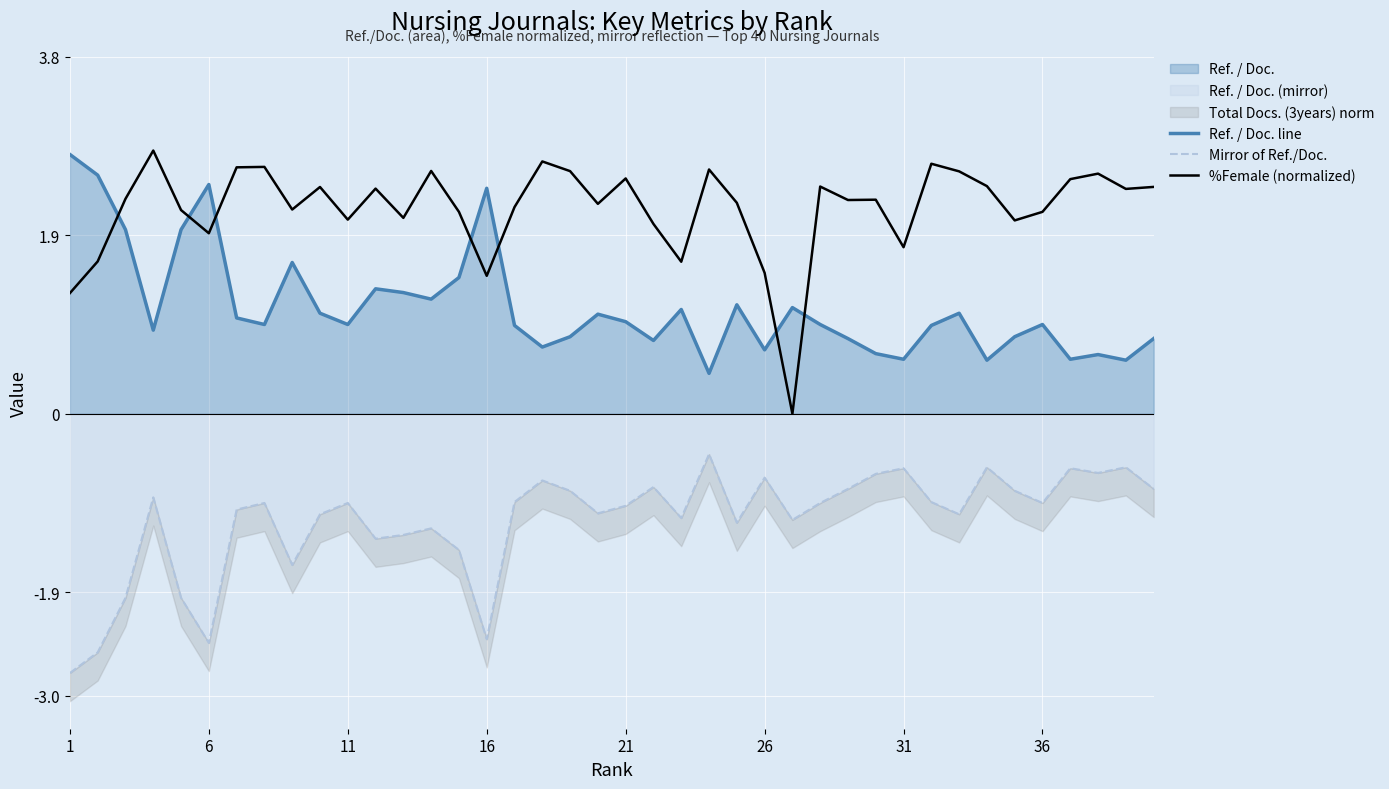

At how many categories does at least one series exceed -1?

40